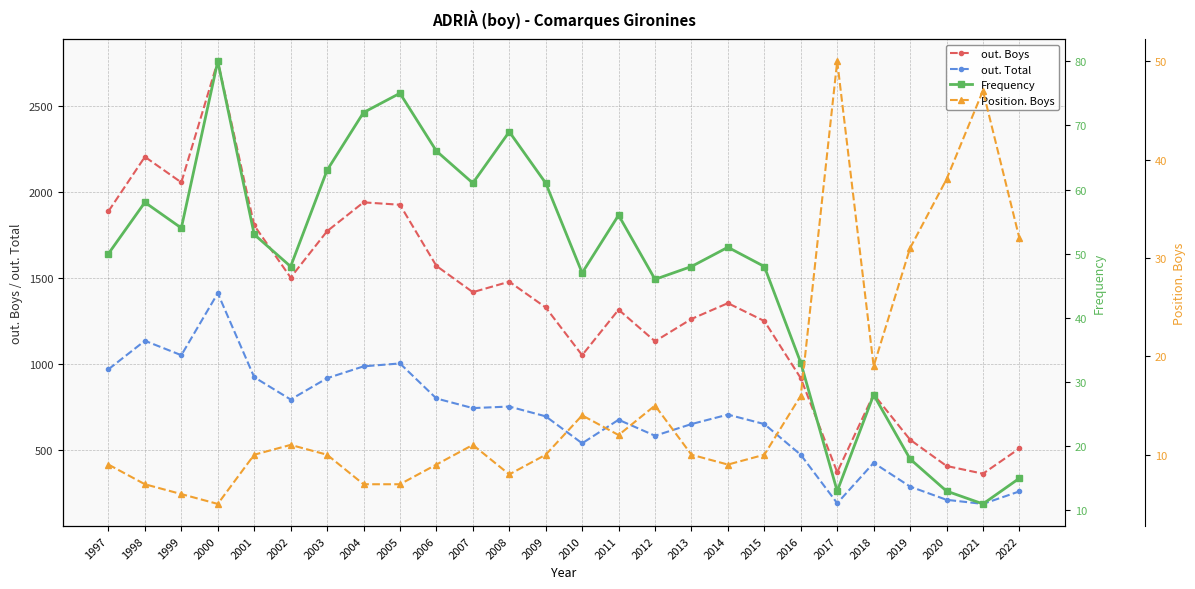

Which series changed the most between 2013 and 2020?

out. Boys